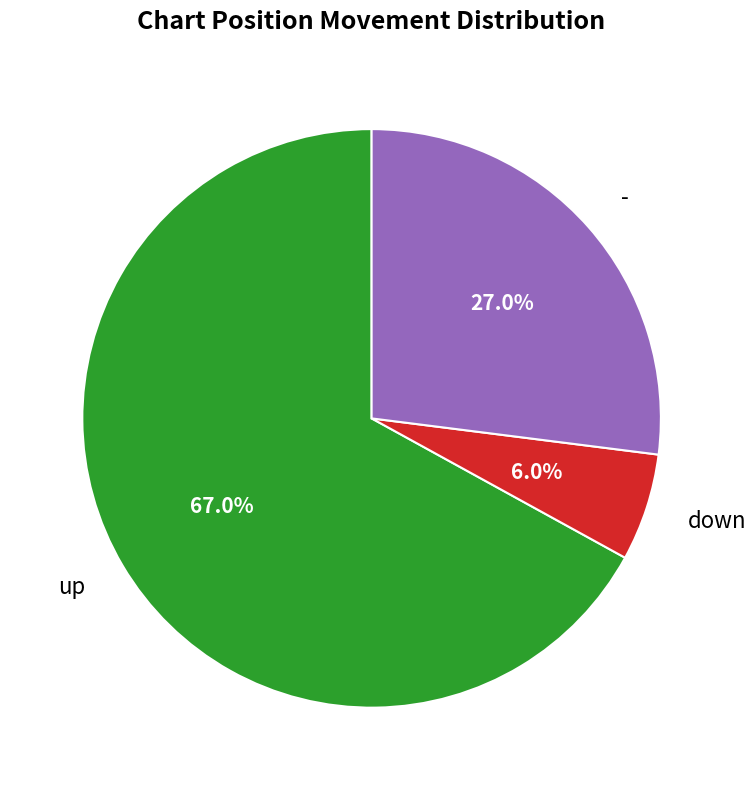

Does up represent more than half of the total?

Yes